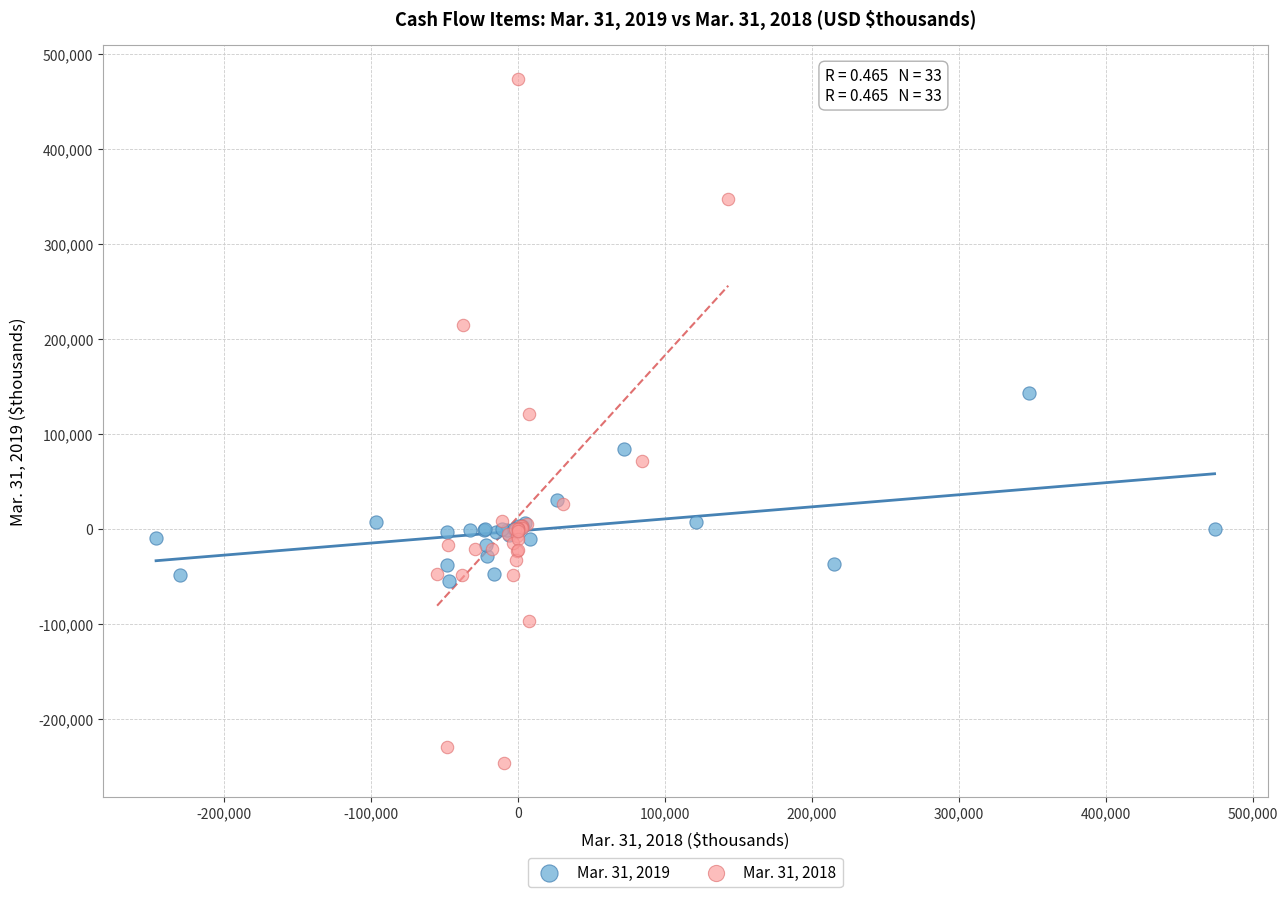

Which series has the largest Y range (max minus min)?

Mar. 31, 2018